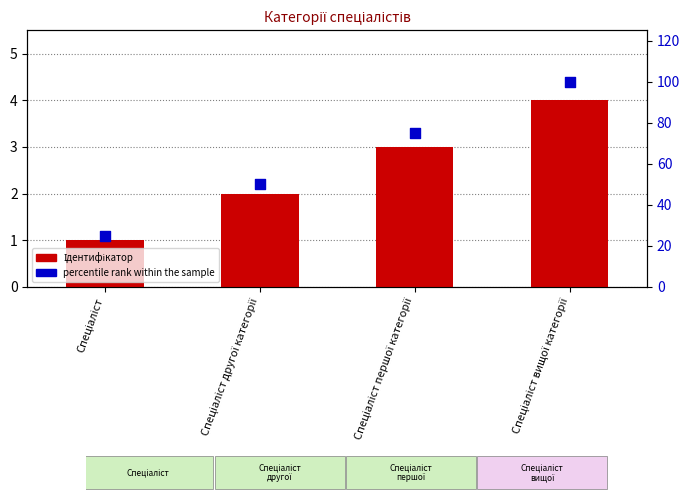

Which series contains the lowest Y value?

Ідентифікатор